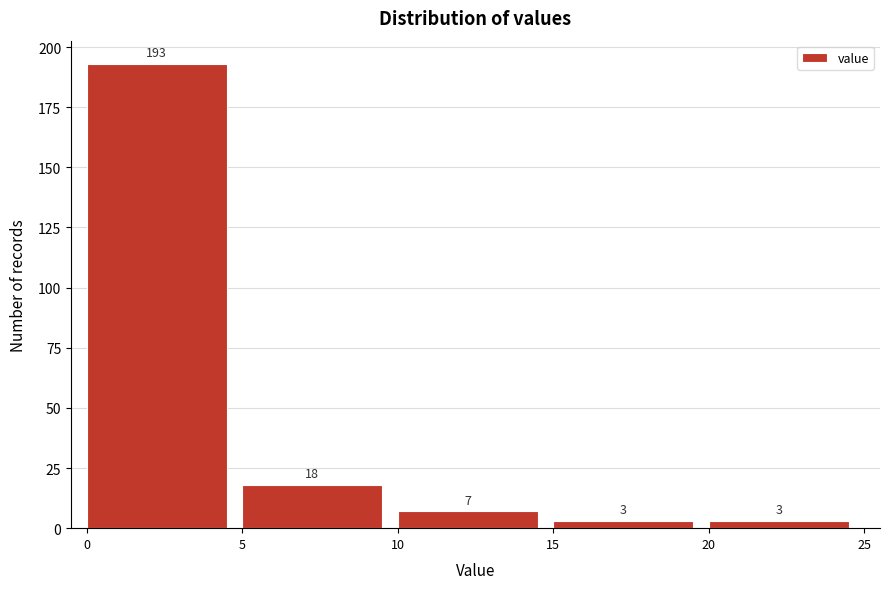

Which range on the x-axis has the tallest bar?

0 to 5